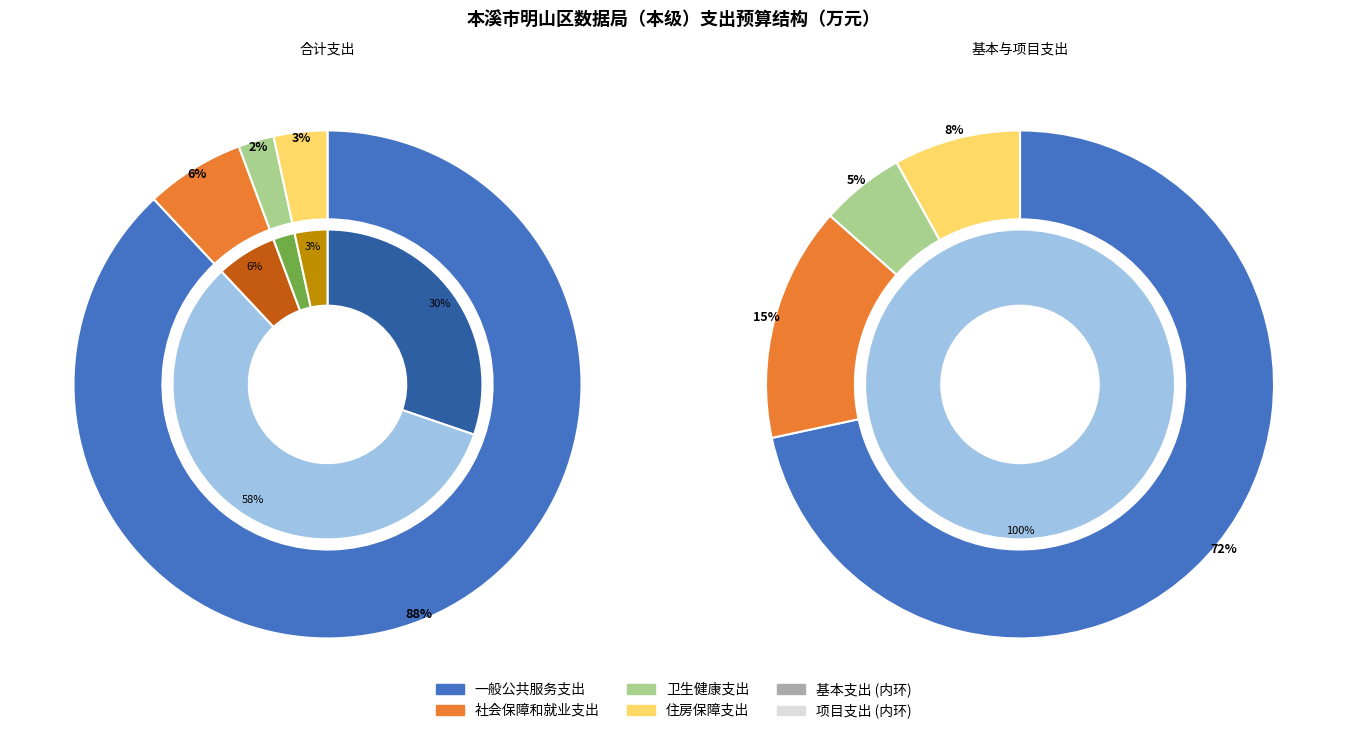

What is the largest slice in the pie chart?

一般公共服务支出